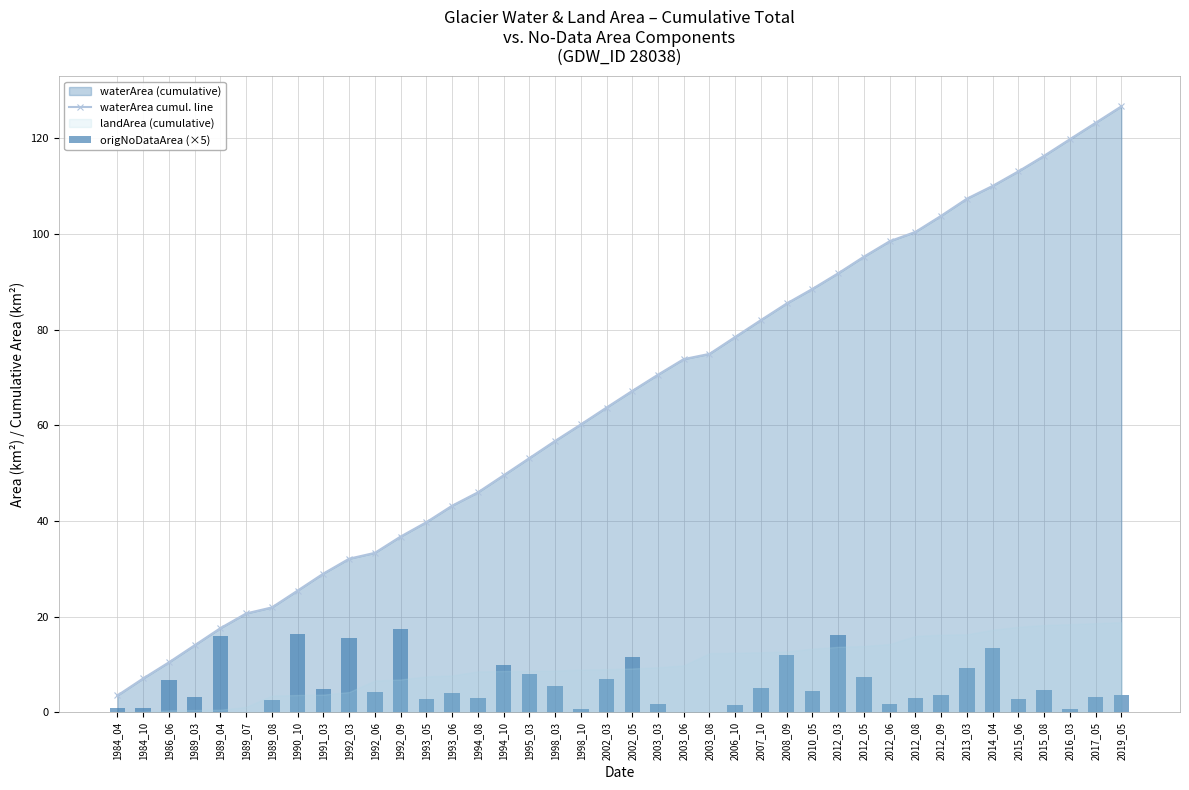

True or false: waterArea cumul. line has a value of 46.1 at 1991_03.

False